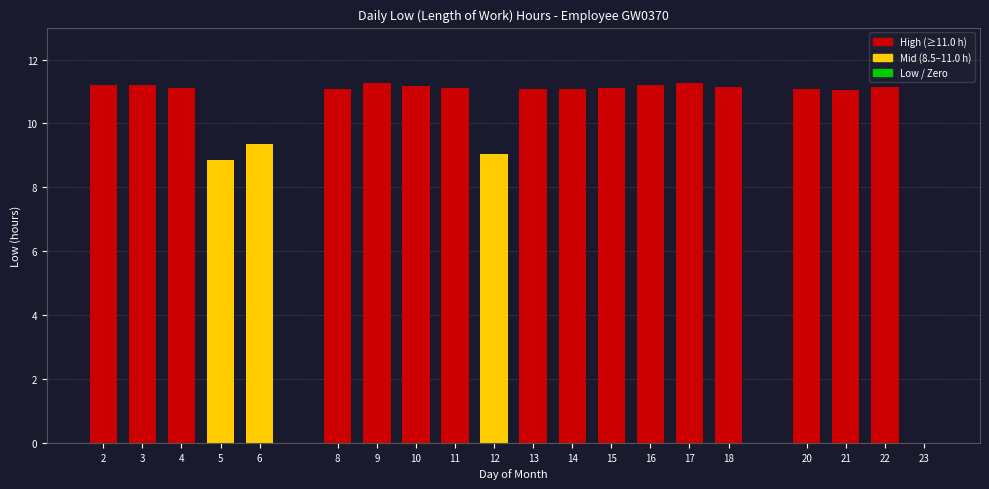

Between 12 and 15, which is larger?

15